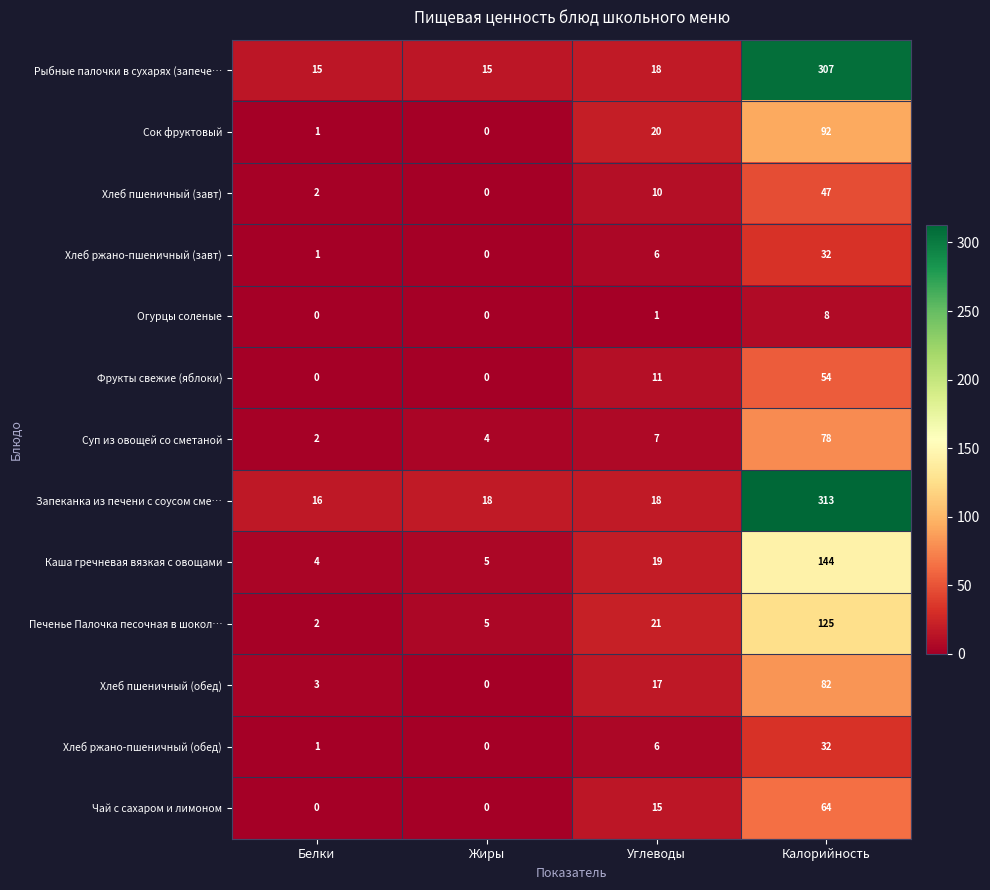

What is the maximum value shown in the chart?

313